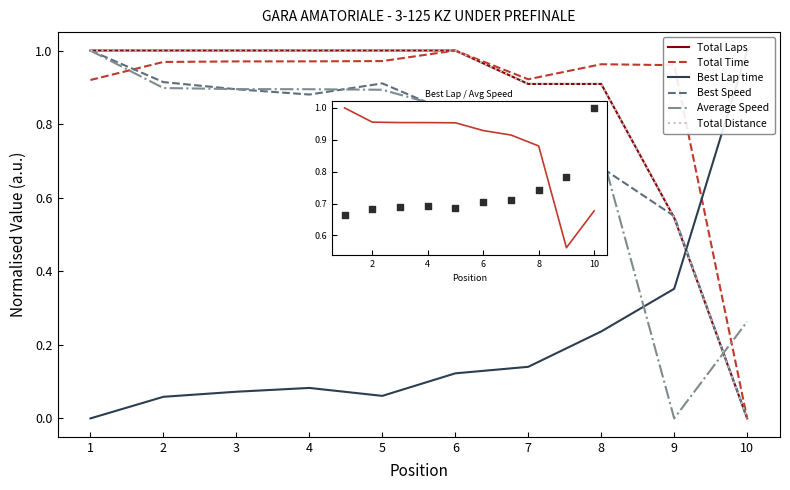

What are all the series names shown in the legend?

Total Laps, Total Time, Best Lap time, Best Speed, Average Speed, Total Distance